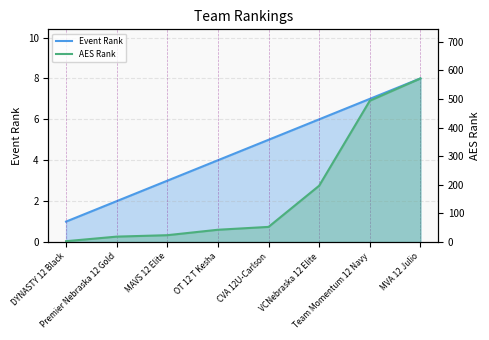

Reading right to left, list all the values displayed in this chart.

Event Rank: 8	7	6	5	4	3	2	1
AES Rank: 572	494	197	53	43	24	19	3